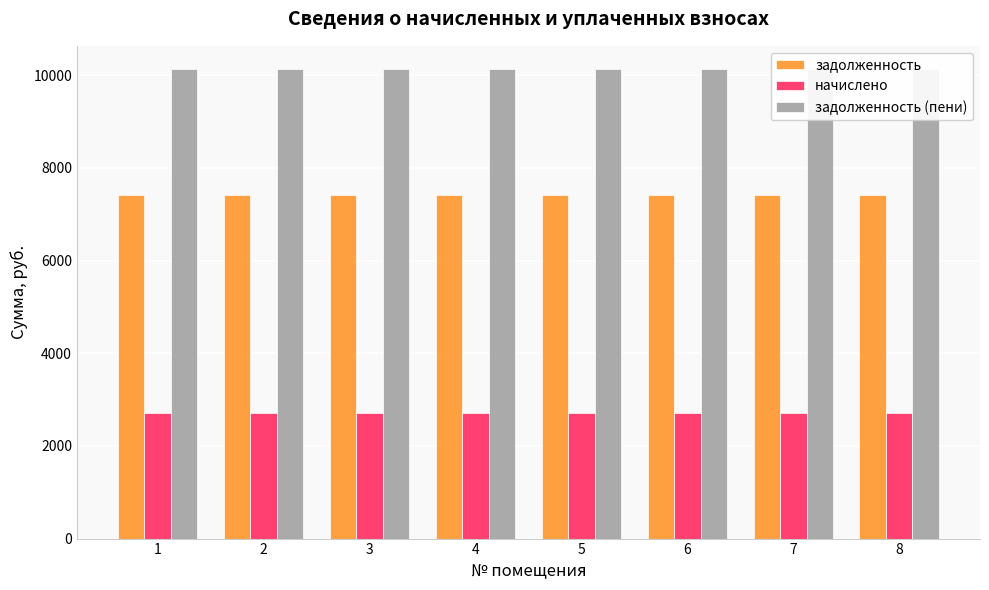

How many bars are there in each group?

3